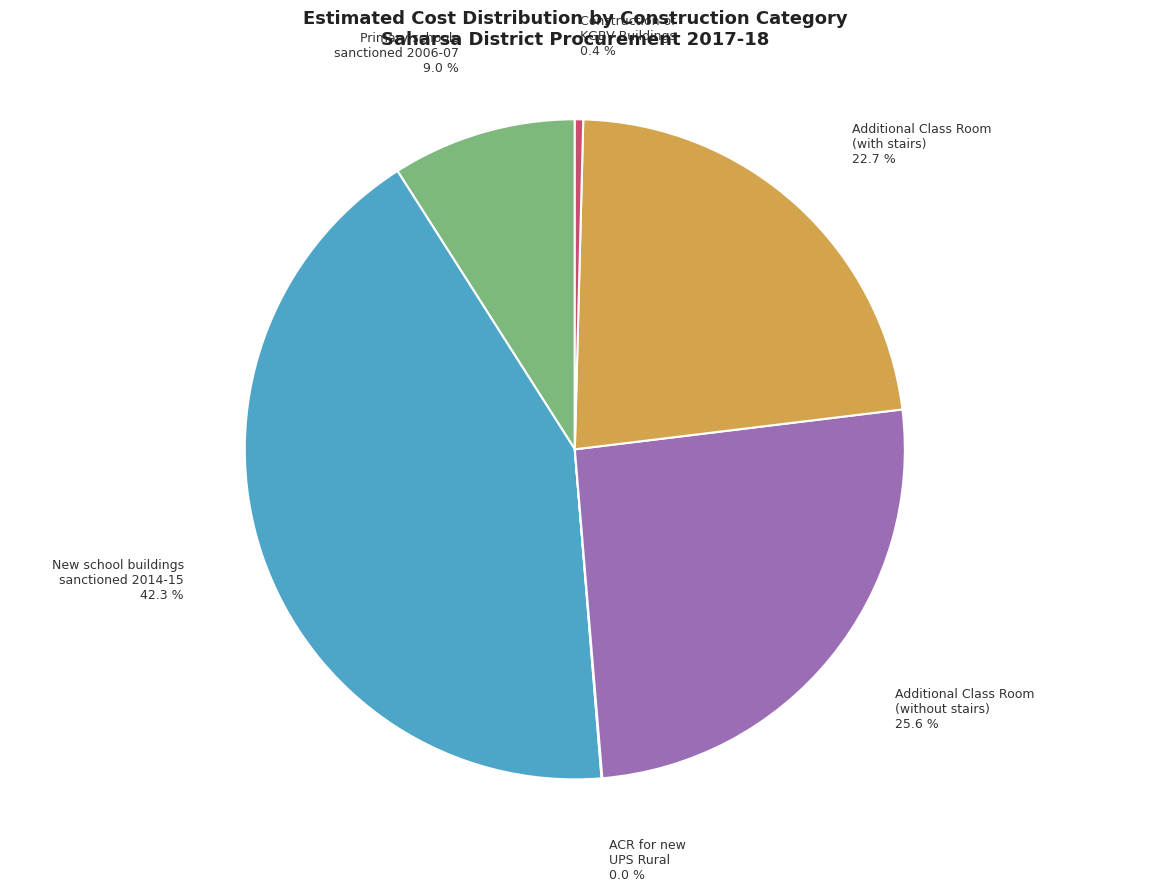

Is there any slice that represents more than half of the pie?

No